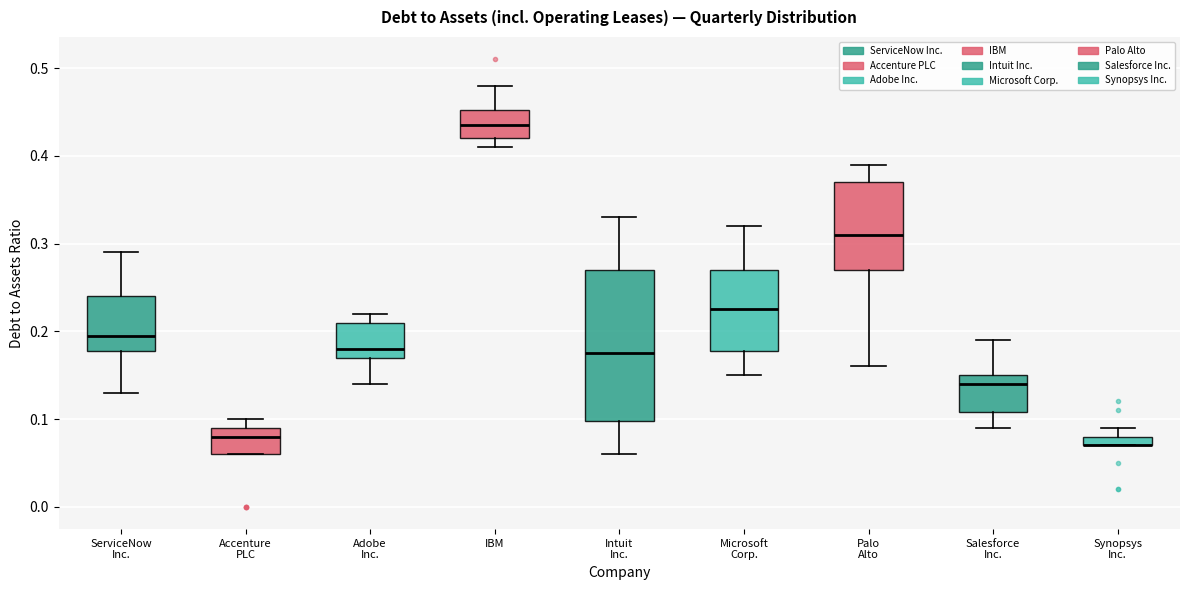

Comparing the boxes themselves (not the whiskers), which one is the tallest?

Intuit Inc.